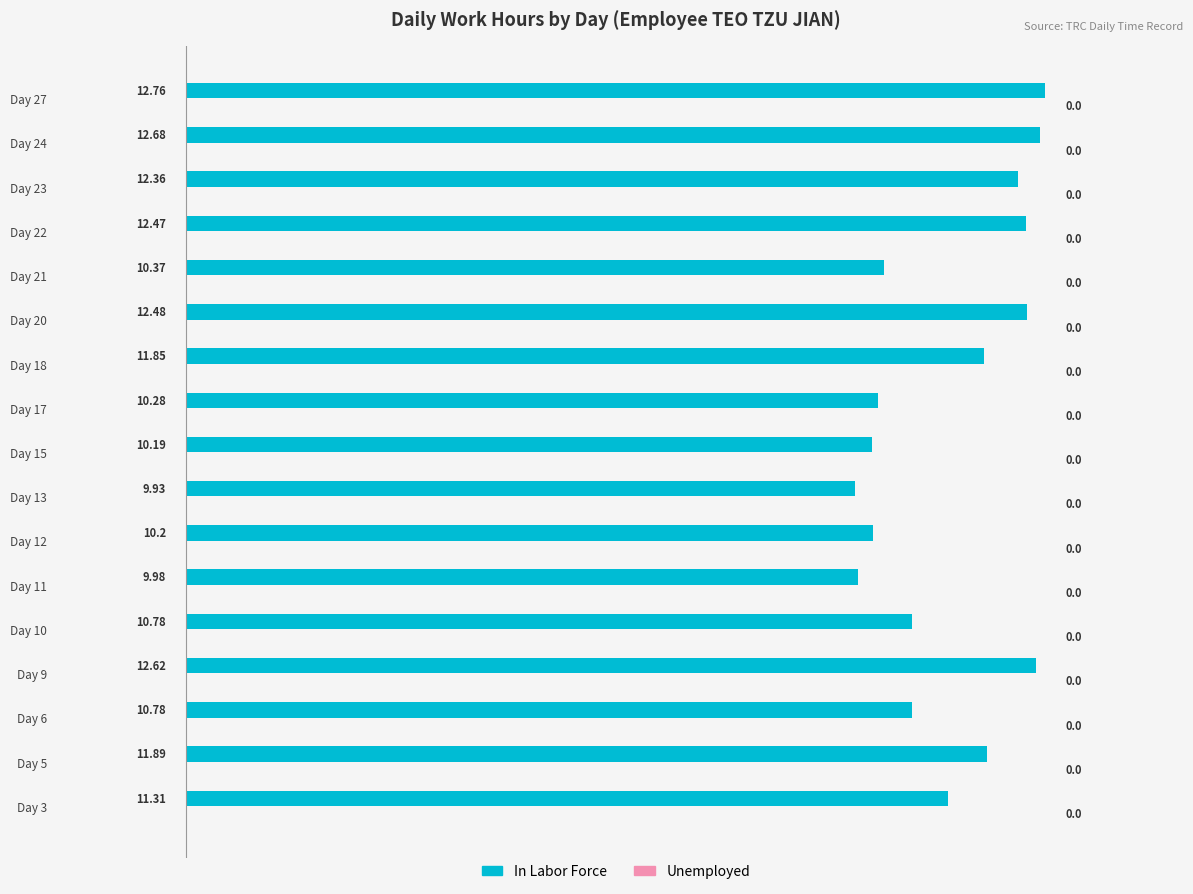

What is the greatest value displayed?

12.8